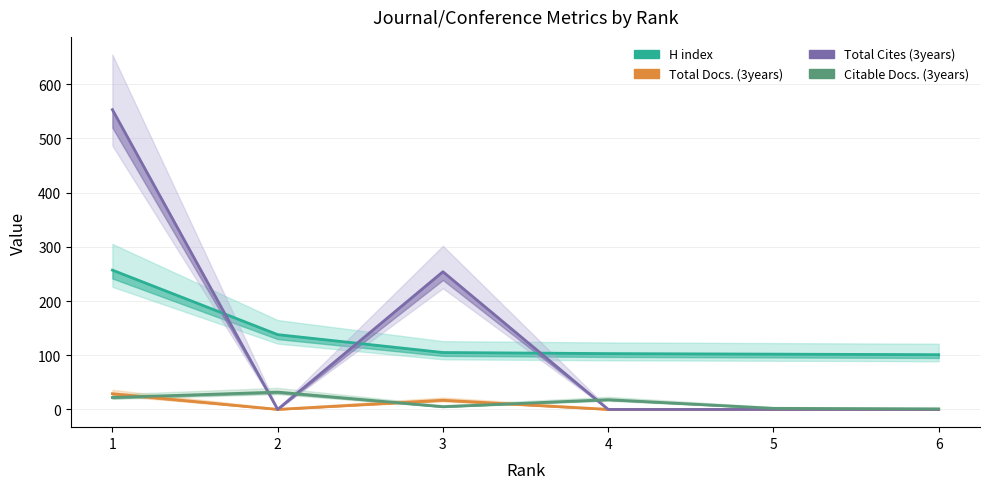

List the series in order of their peak value, highest first.

Total Cites (3years), H index, Citable Docs. (3years), Total Docs. (3years)